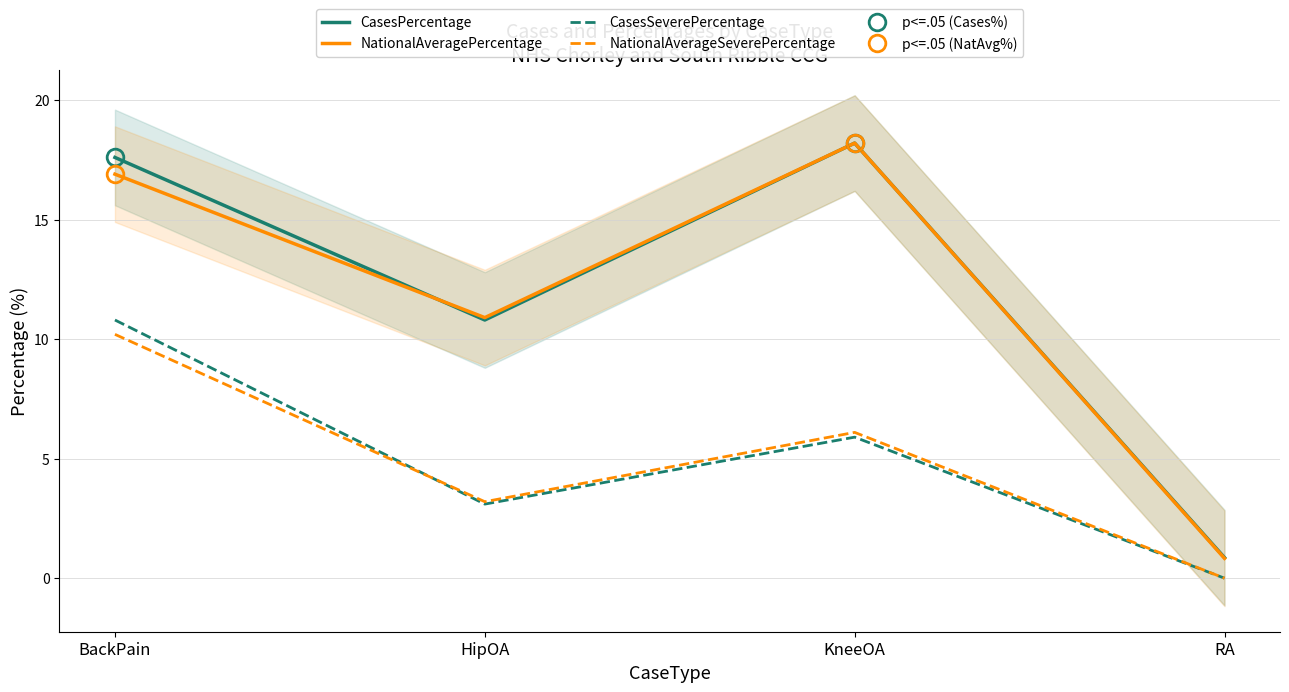

What is the total value across all series at KneeOA?

48.4